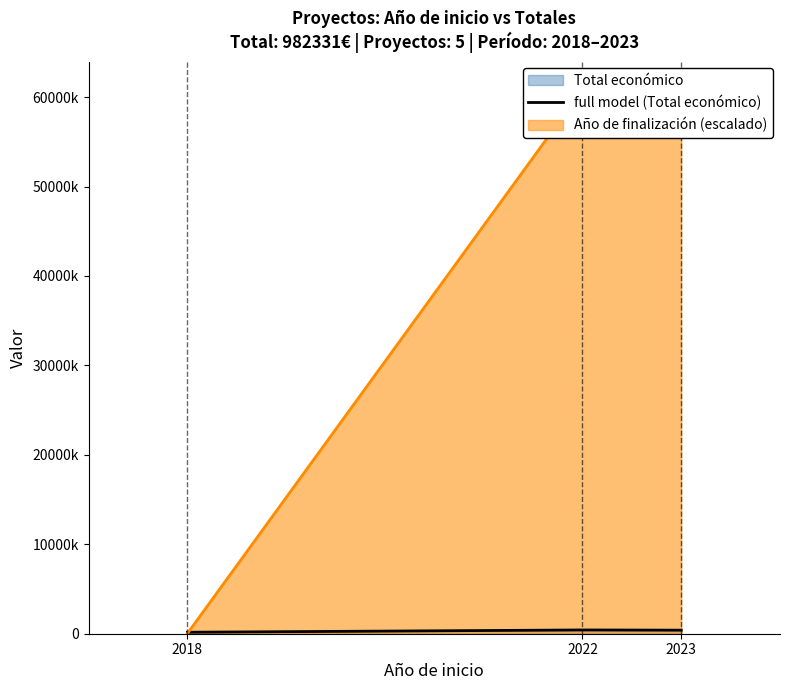

What is the sum of all values?

982331